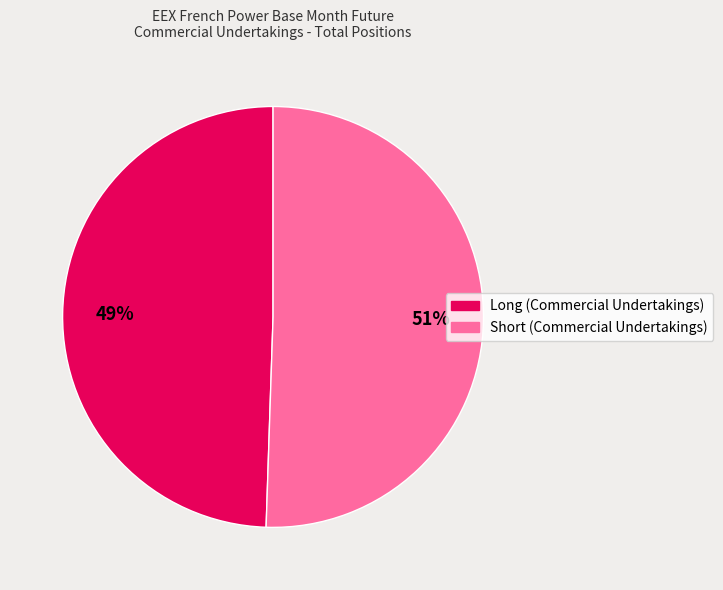

To the nearest percent, what percentage of the pie is Short (Commercial Undertakings)?

51%